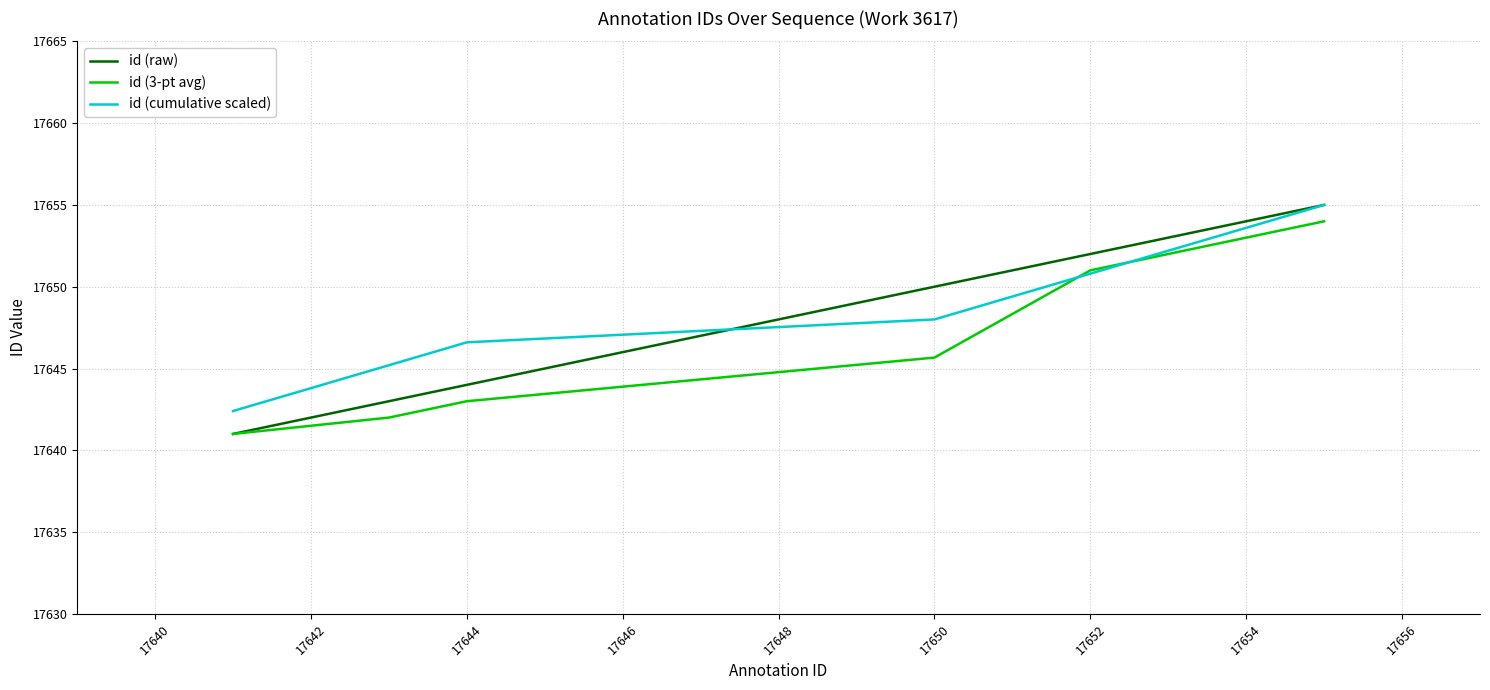

What is the greatest value displayed?

17655.0